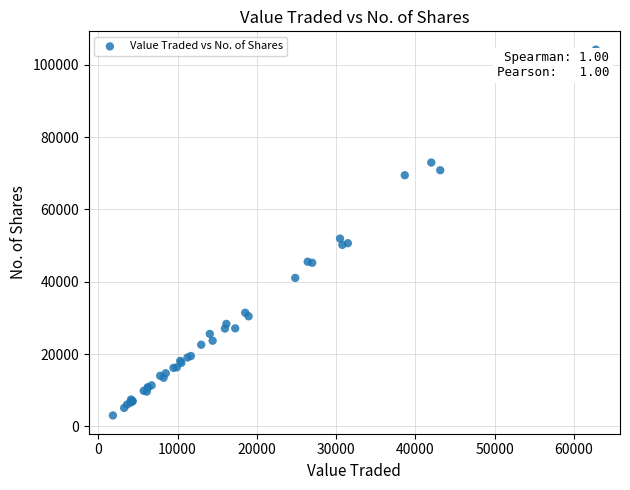

What Y value in the scatter plot is closest to 53620?

51944